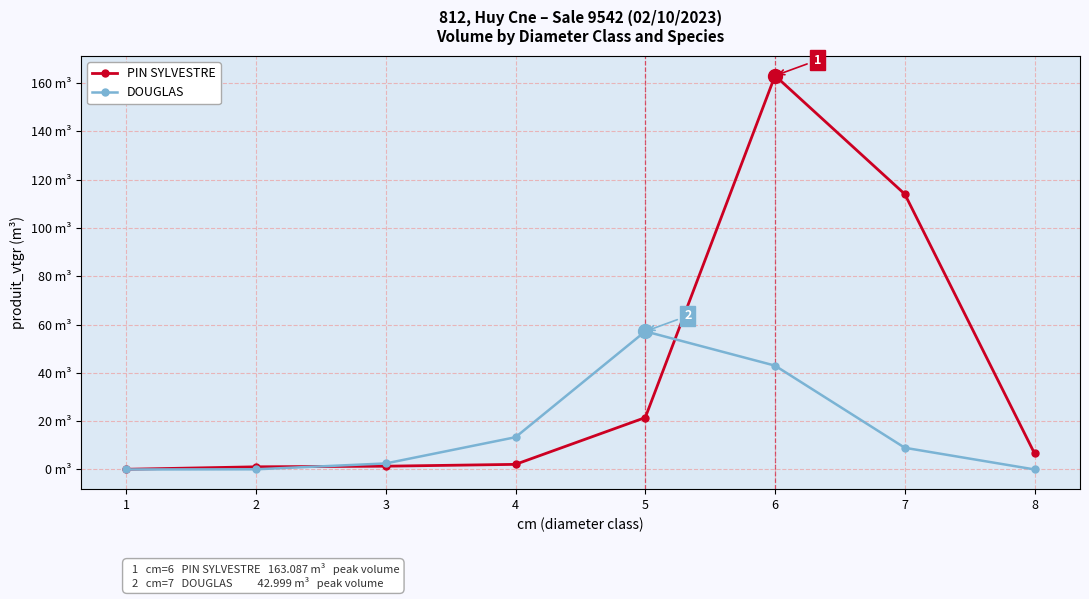

At which label does PIN SYLVESTRE first exceed 6?

5